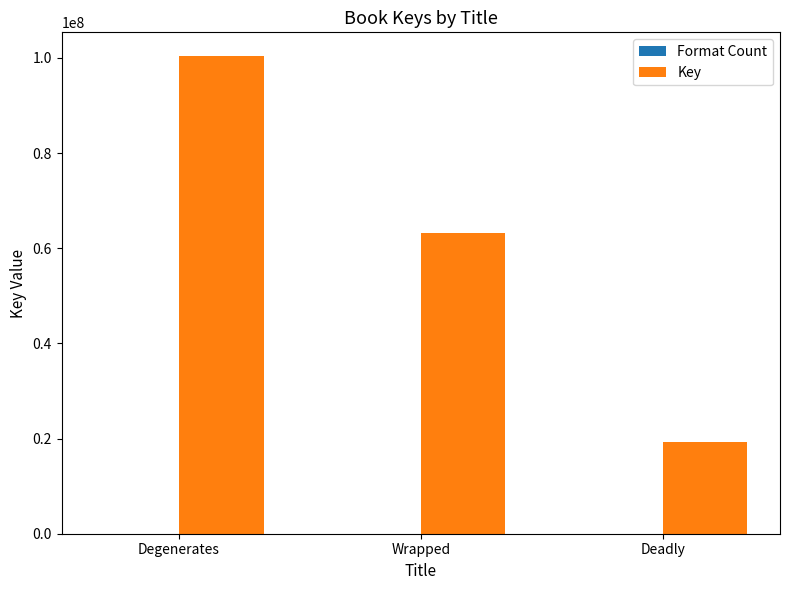

Is it true that Key equals 19182068 at Deadly?

True